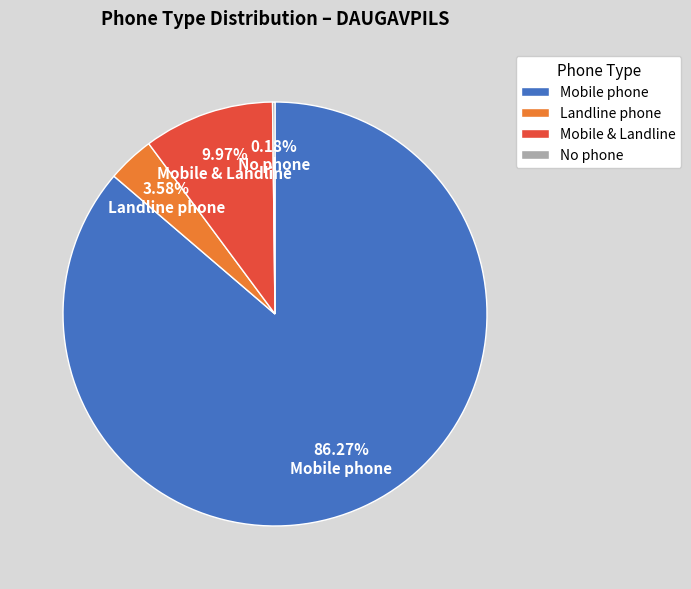

What is the largest slice in the pie chart?

Mobile phone